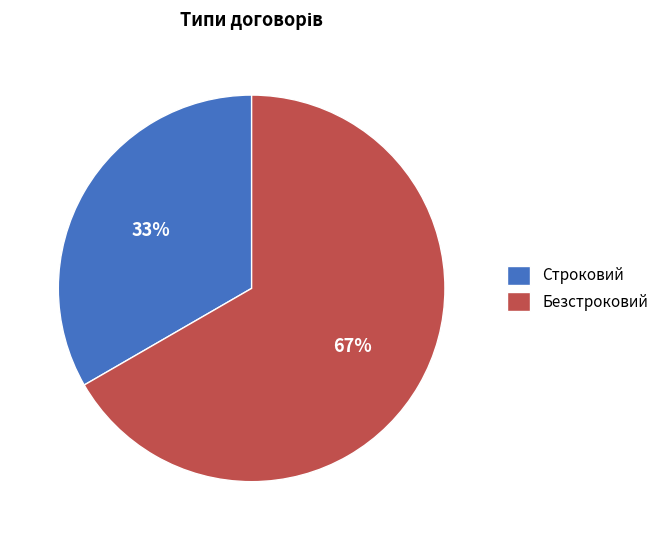

Rank the categories by value from highest to lowest.

Безстроковий, Строковий